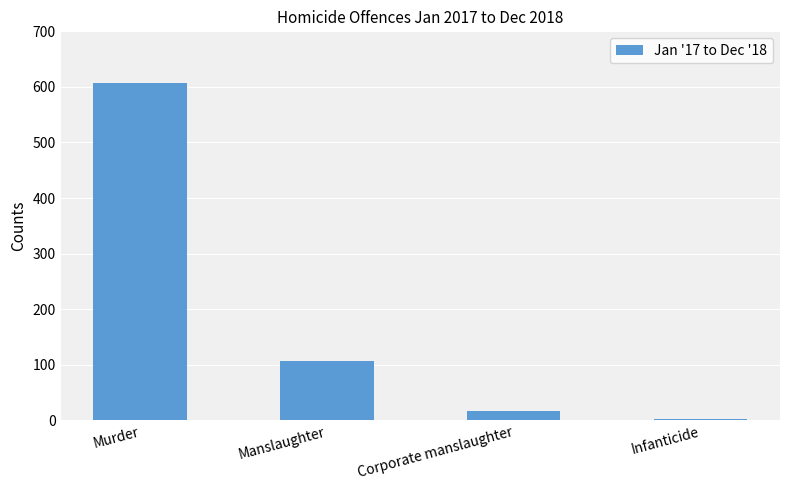

What is the difference between the maximum and minimum values?

604